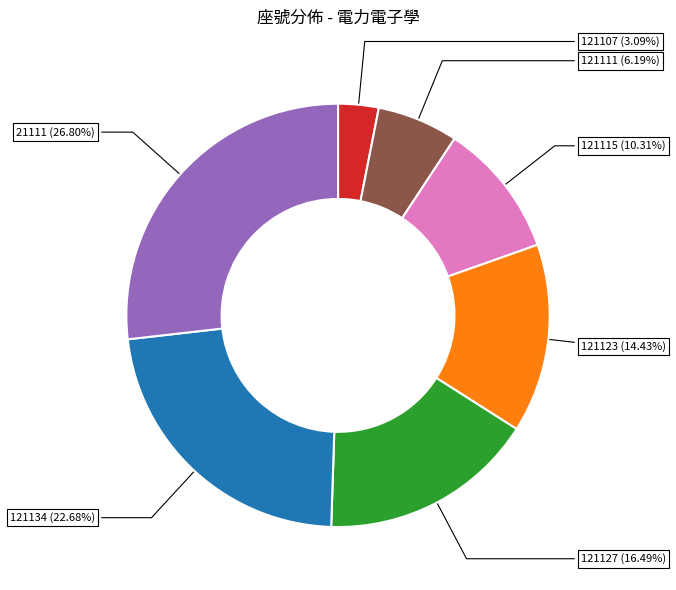

Does 121107 represent more than half of the total?

No